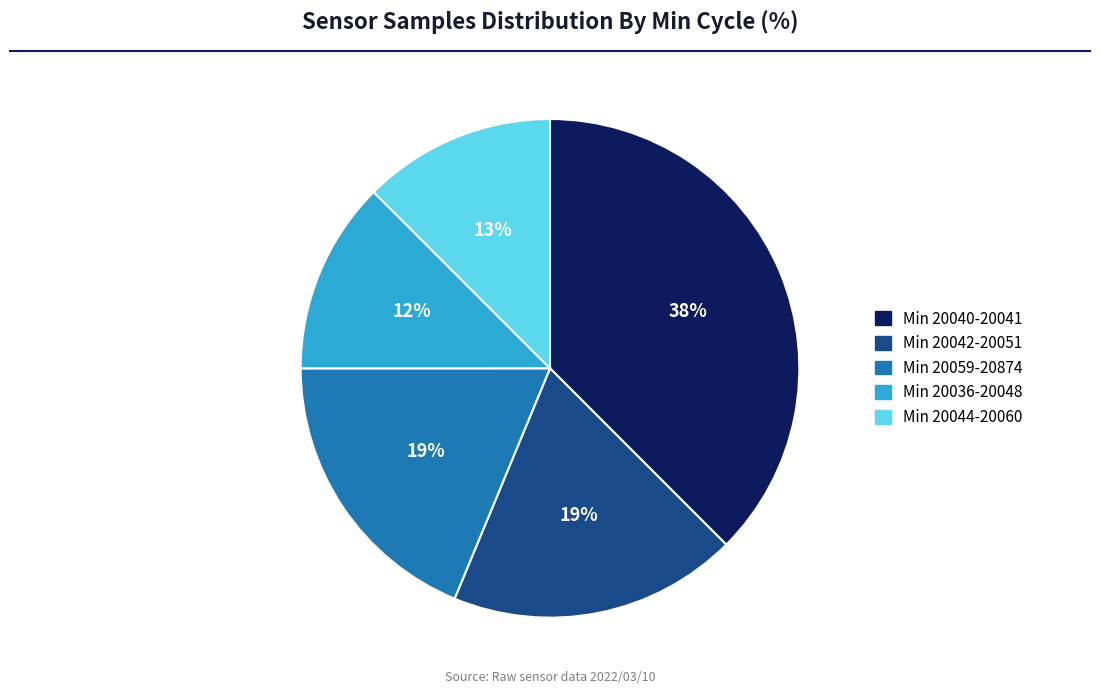

Is there any slice that represents more than half of the pie?

No